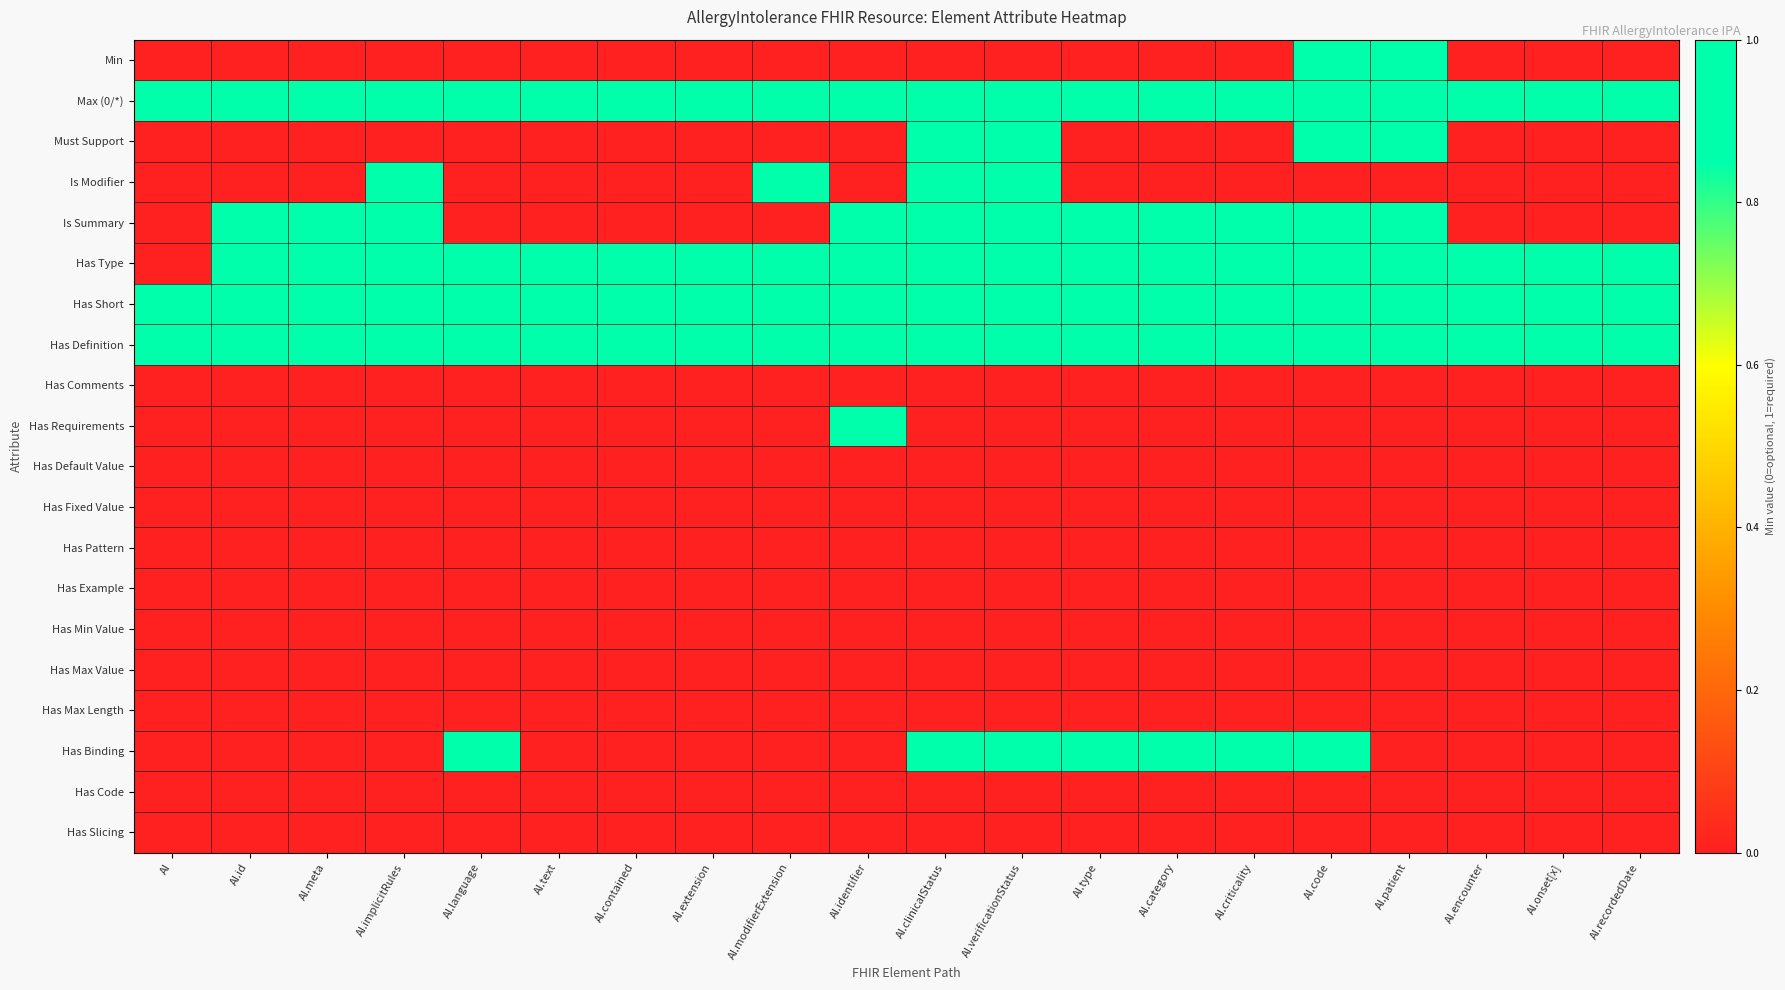

At how many categories does at least one series exceed 0?

20